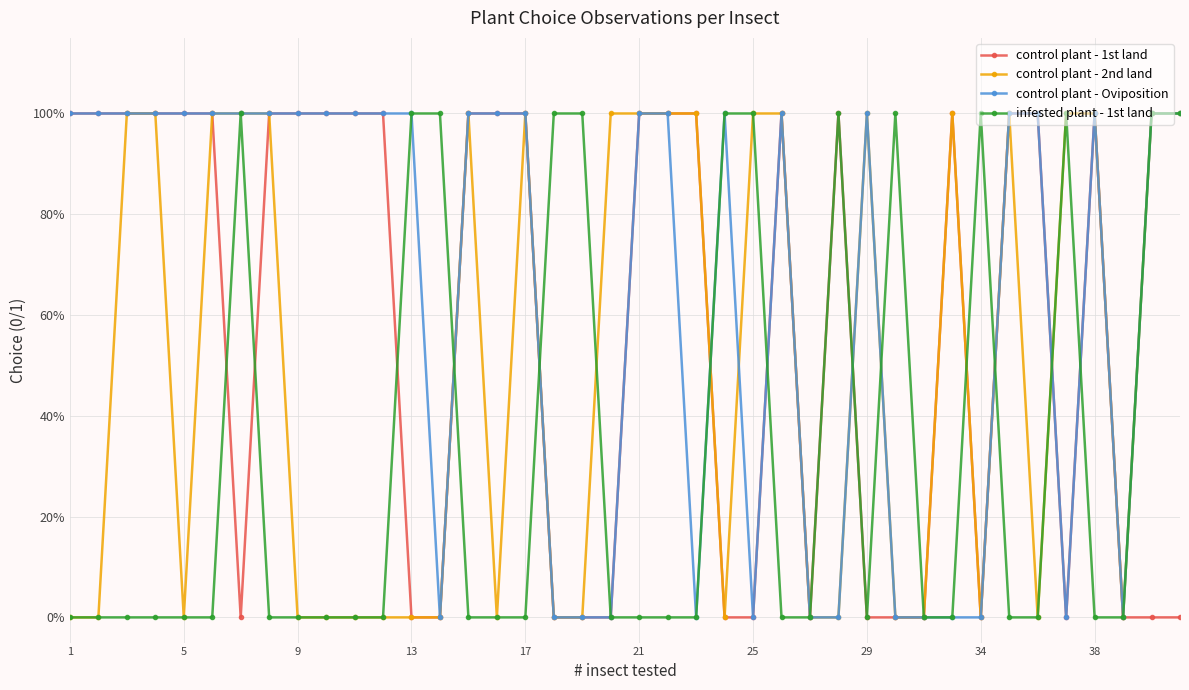

What is the sum of all control plant - 2nd land values?

20